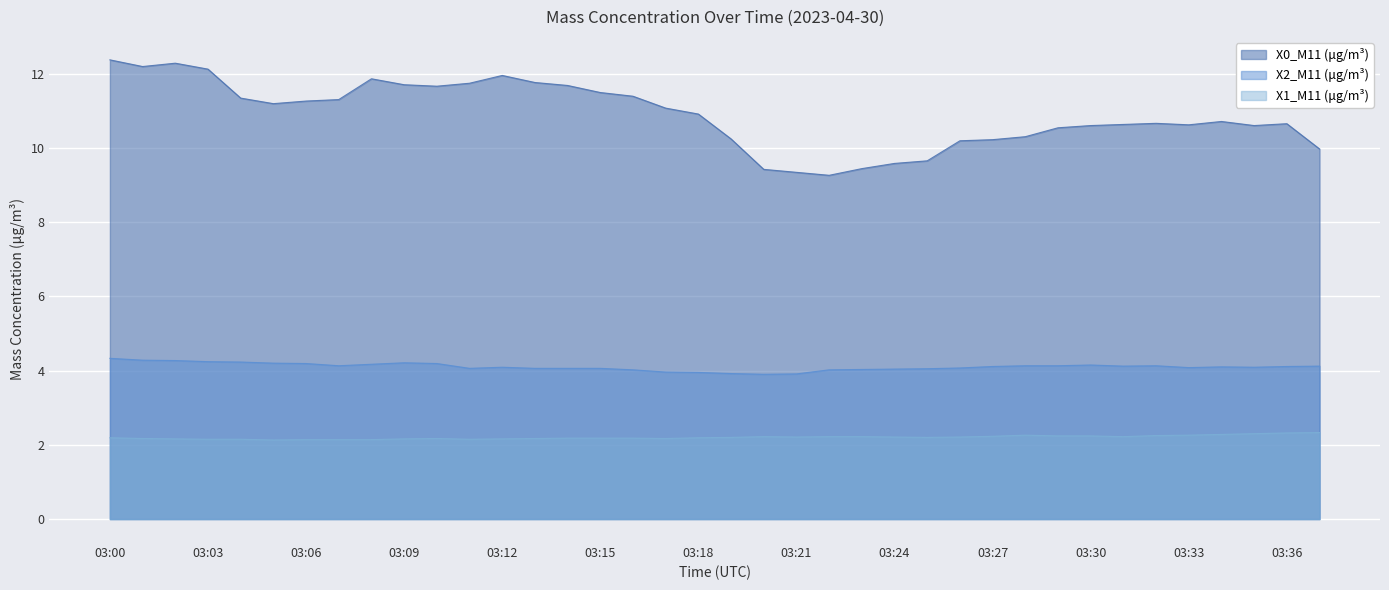

How many lines are shown in the chart?

3